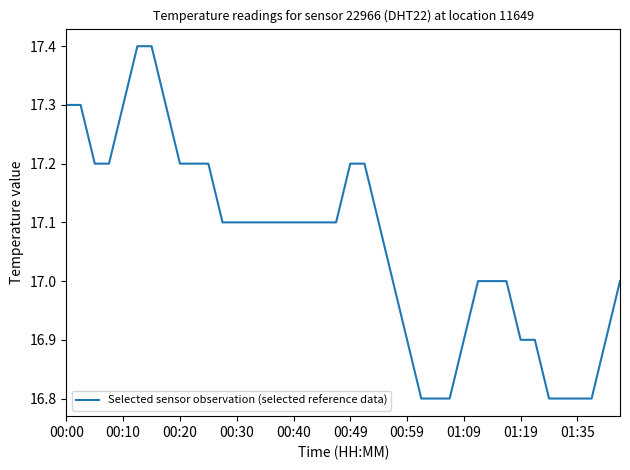

What is the difference between the maximum and minimum values?

0.6